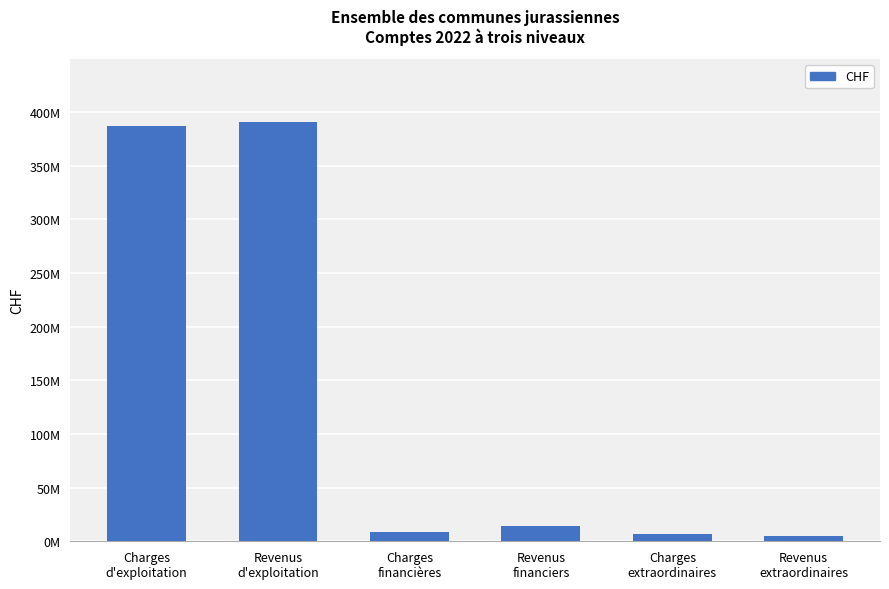

Does the chart contain any negative values?

No